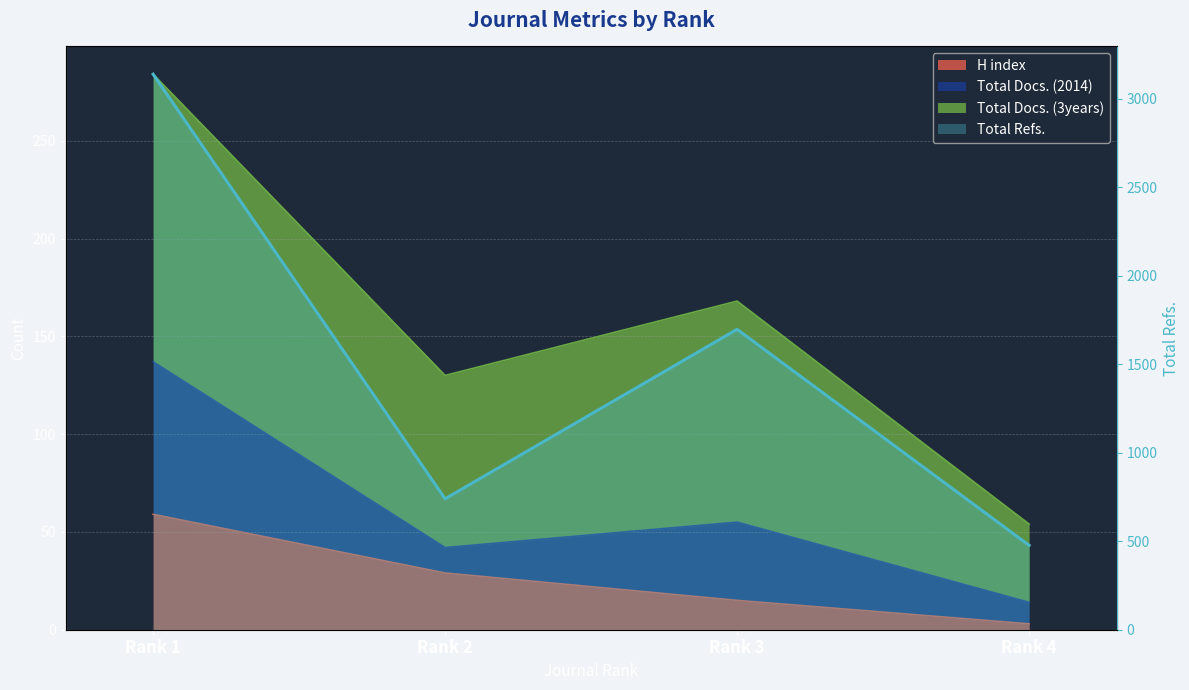

How many lines are shown in the chart?

1